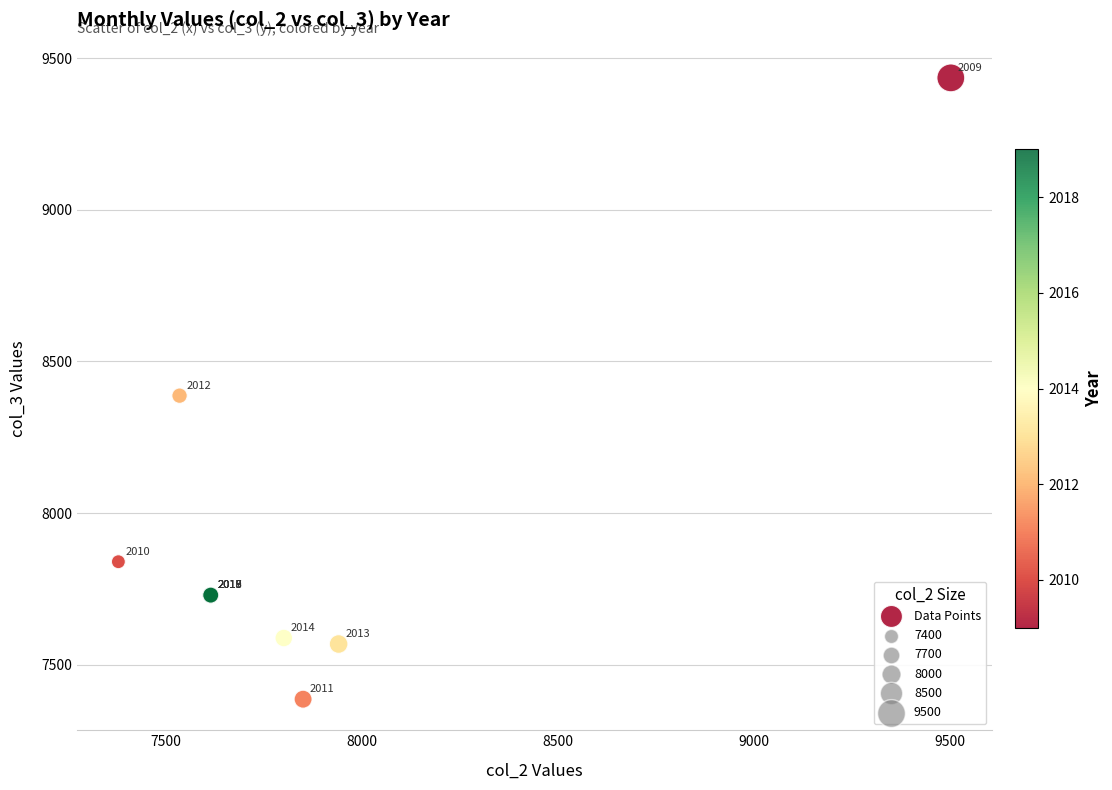

What Y value in the scatter plot is closest to 8410?

8387.4